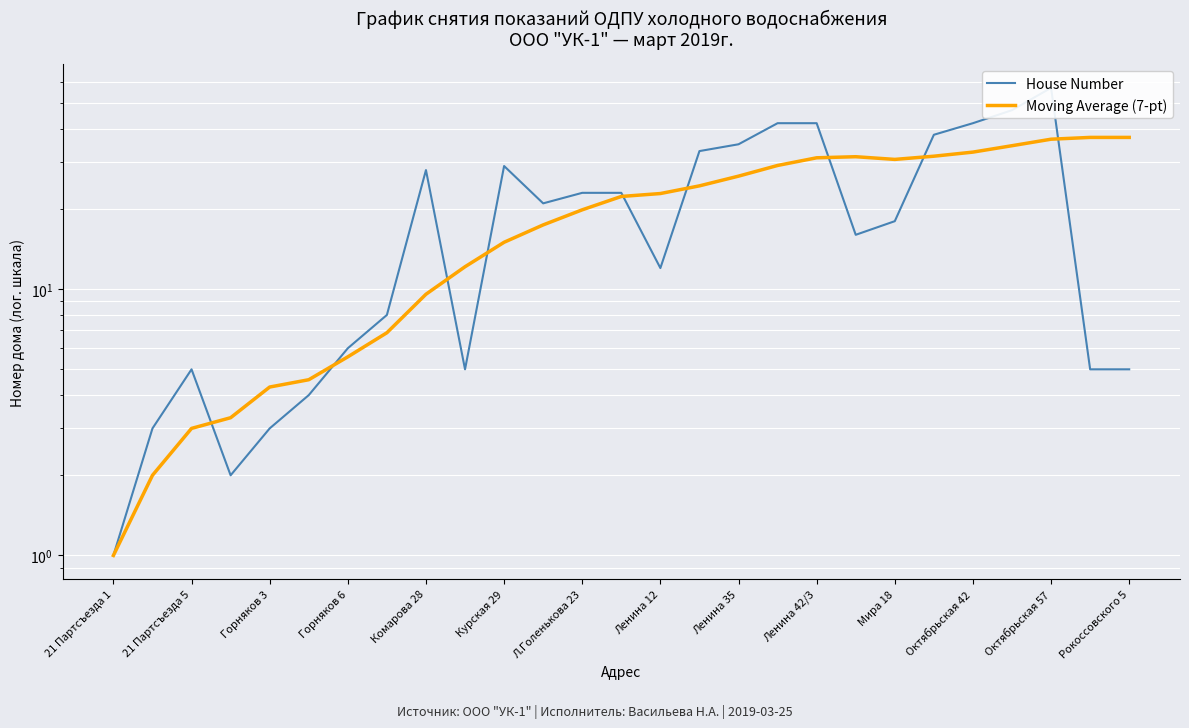

What are all the series names shown in the legend?

House Number, Moving Average (7-pt)